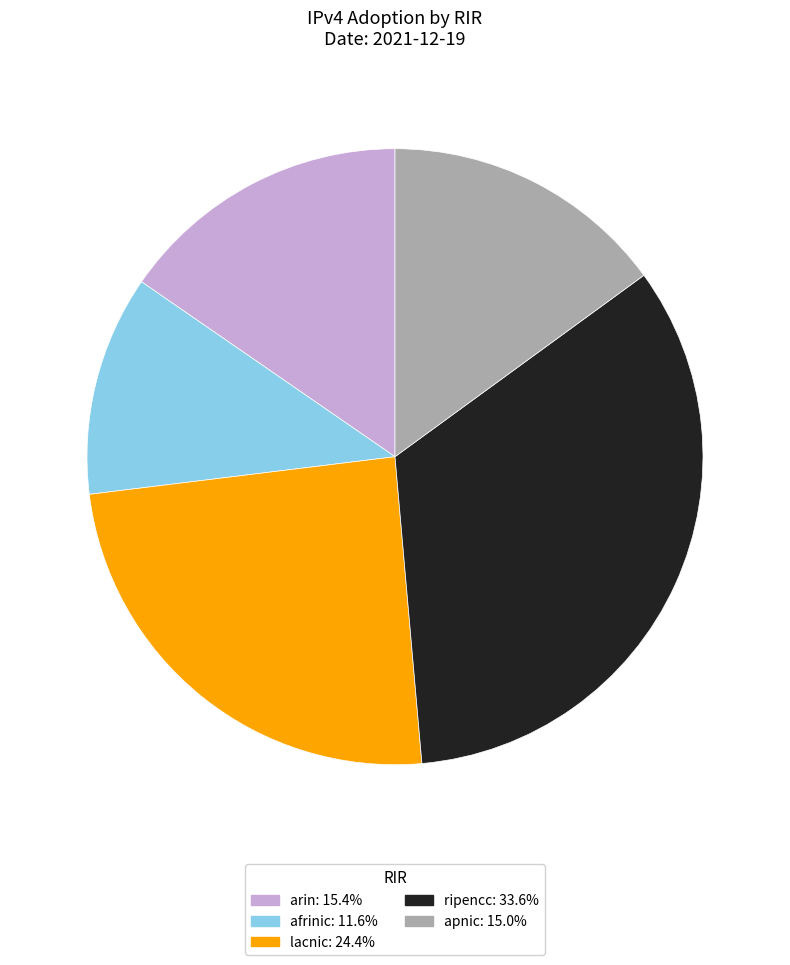

Count the number of slices in the pie.

5